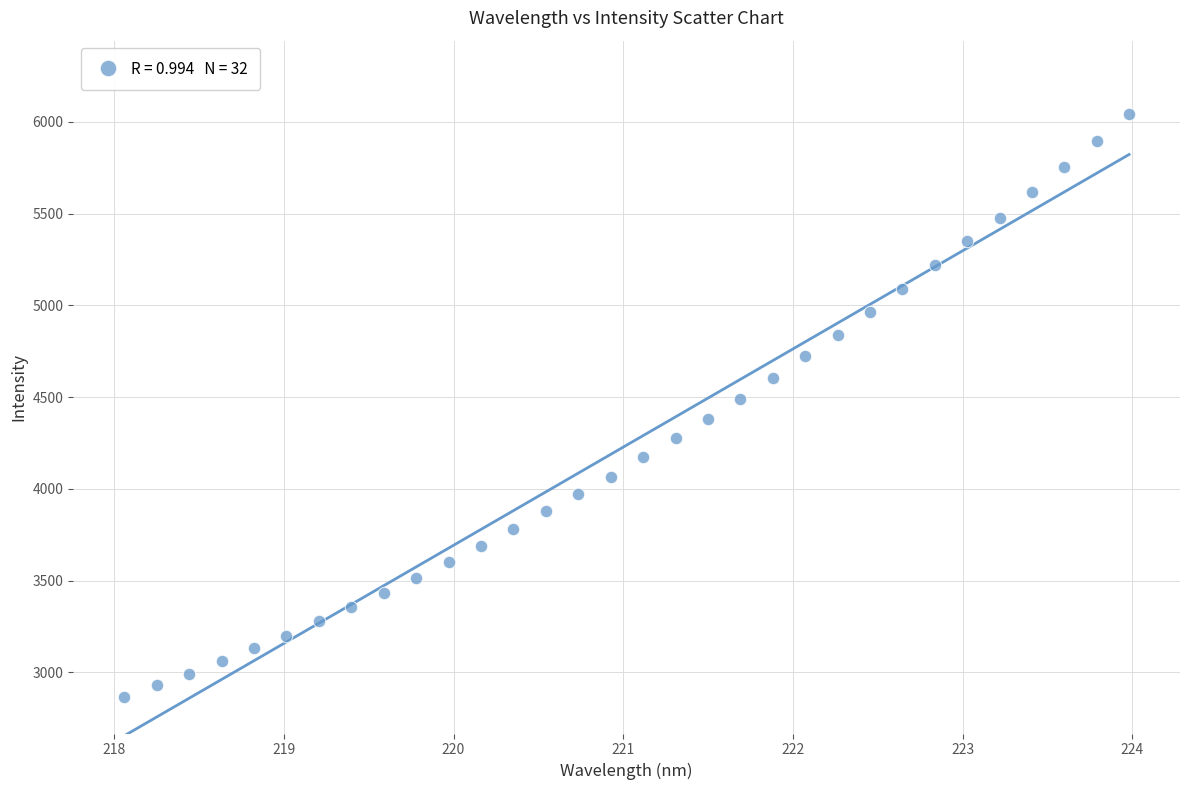

What is the range of X values (max minus min)?

5.9